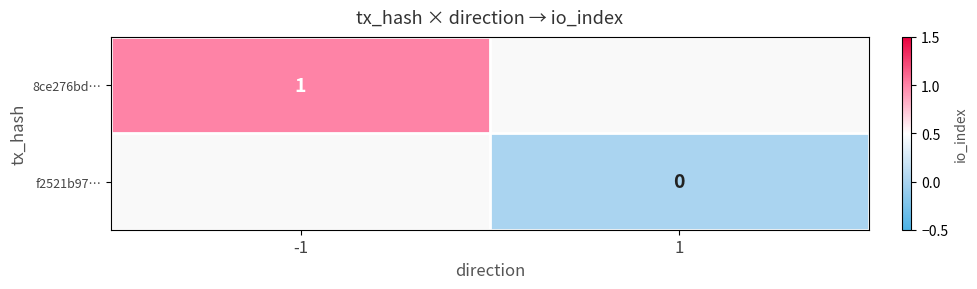

The 8ce276bd… series shows 1 at -1. True or false?

True